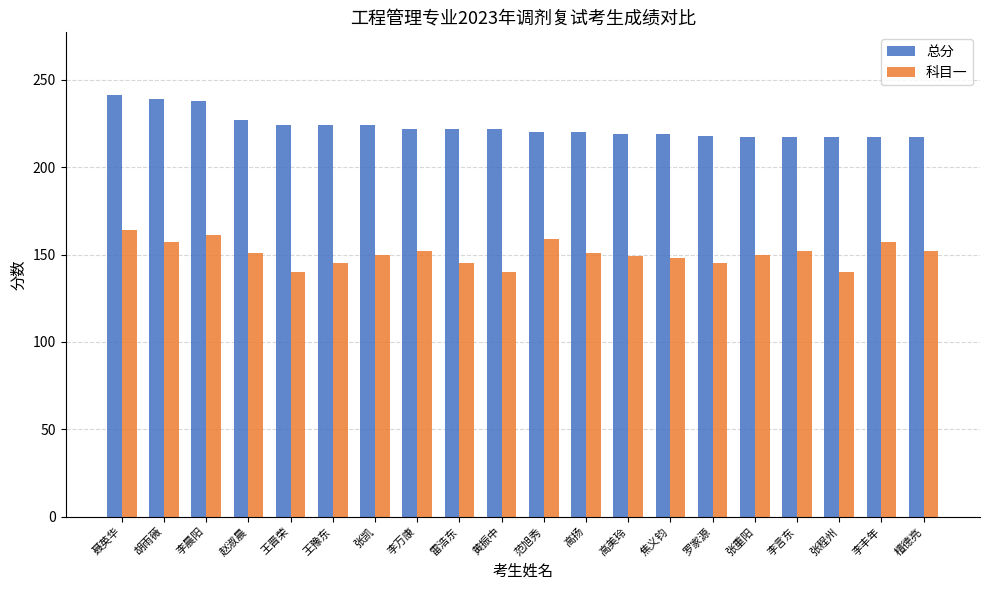

What is the sum of all 科目一 values?

3008